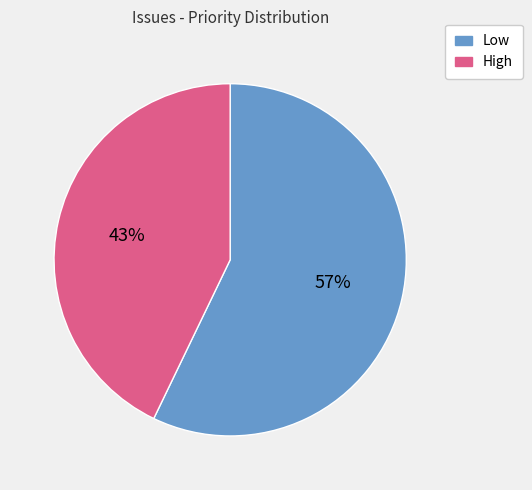

What is the smallest slice in the pie chart?

High